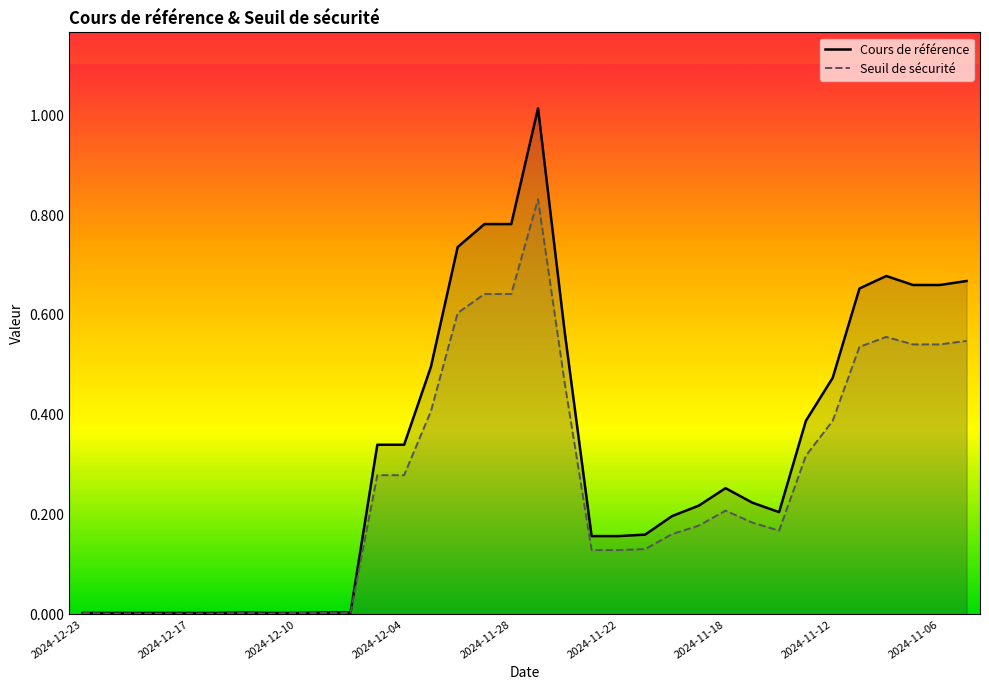

True or false: Seuil de sécurité and Cours de référence intersect in this chart.

False